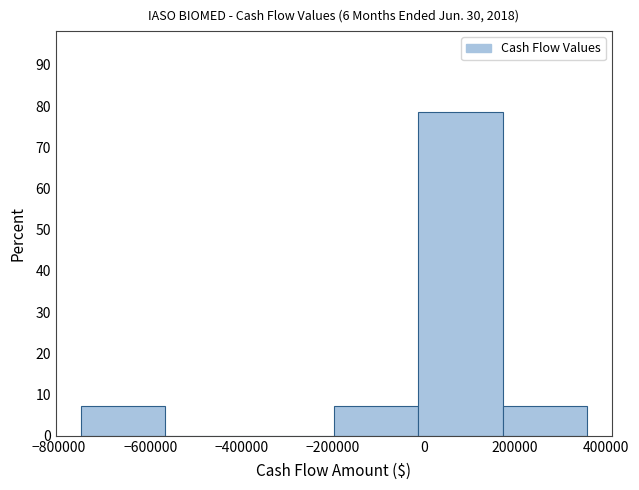

Which range on the x-axis has the tallest bar?

-20000 to 180000